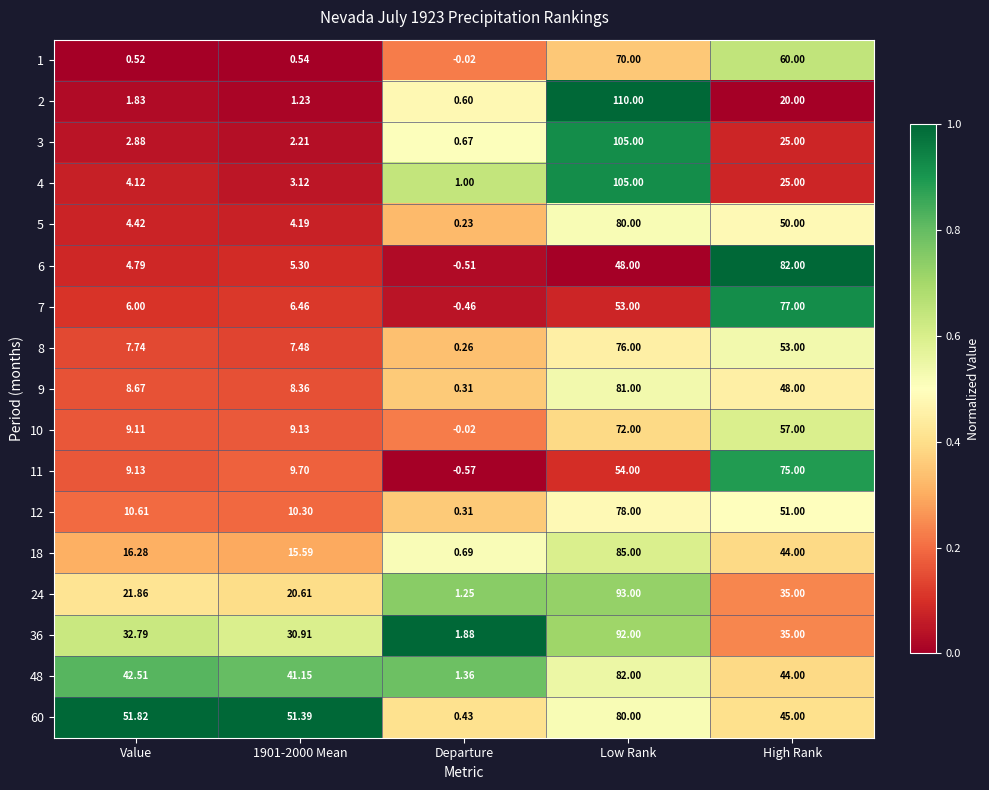

Where is 10 nearest to the value 35?

High Rank